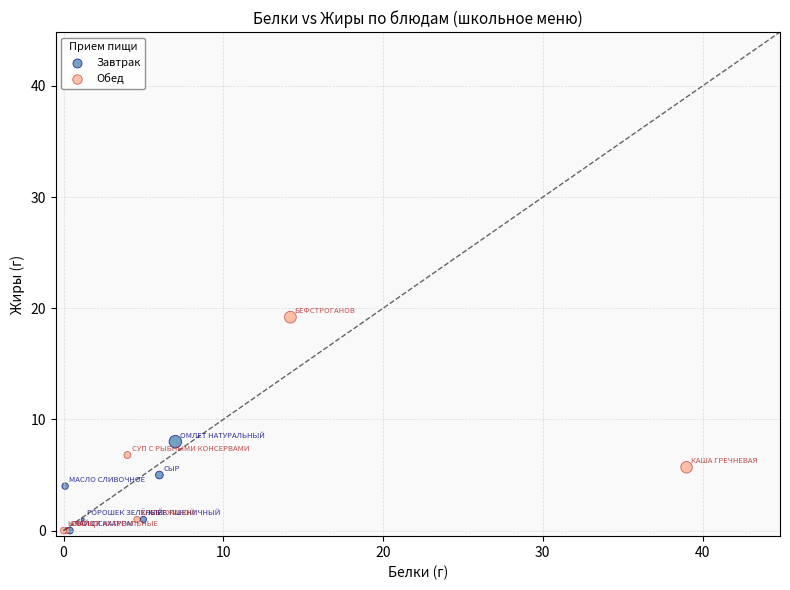

Which series contains the highest Y value?

Обед